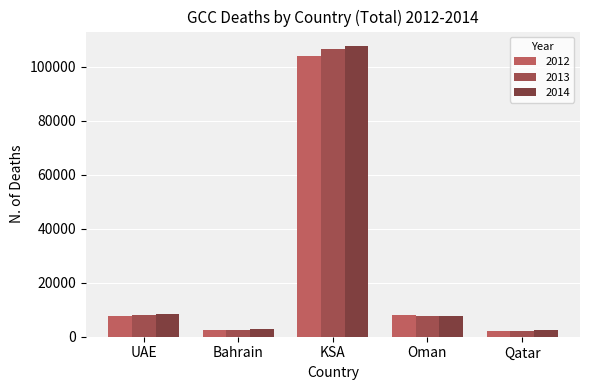

Between Qatar and UAE, which is larger?

UAE